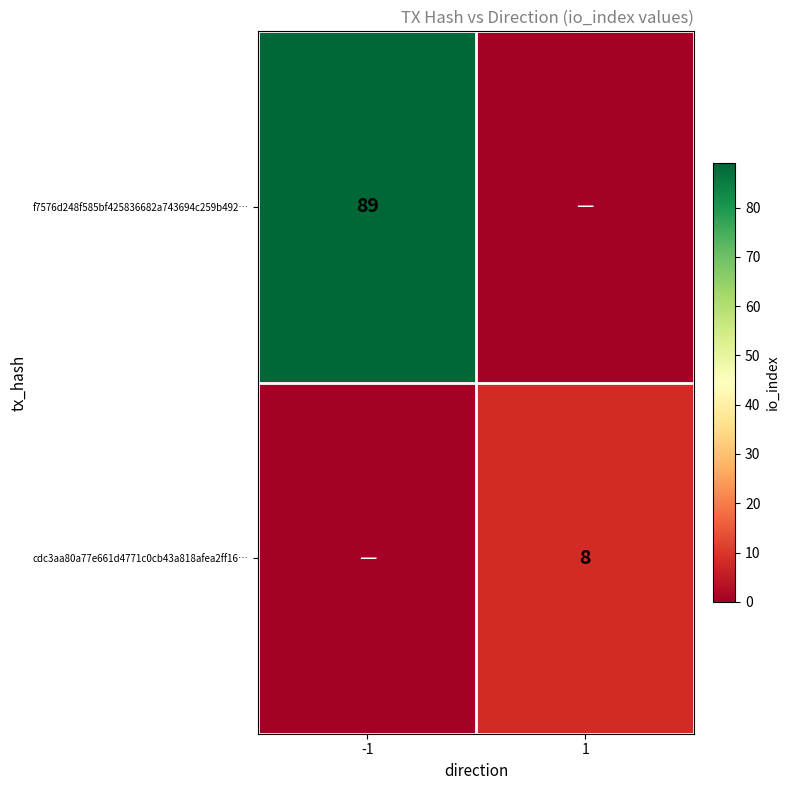

The f7576d248f585bf425836682a743694c259b492… series shows 89 at -1. True or false?

True